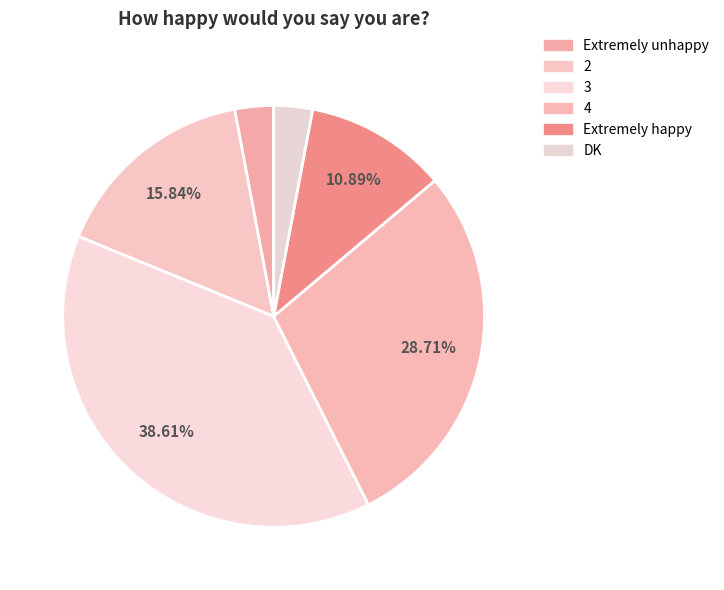

To the nearest percent, what portion does 2 represent?

16%